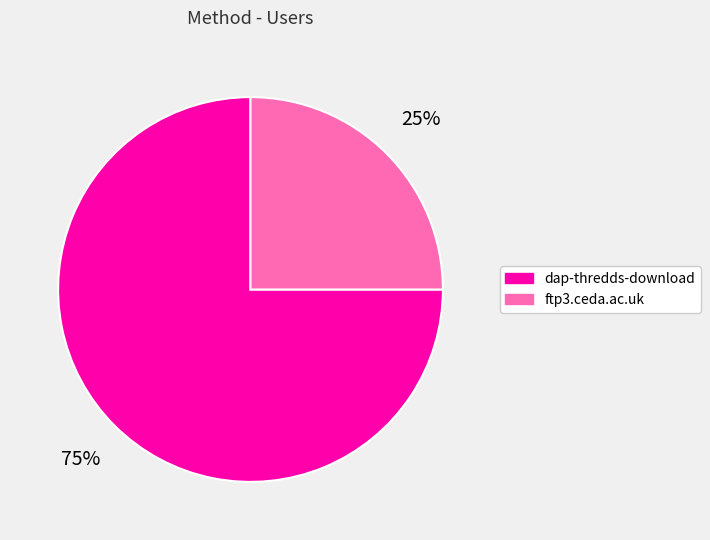

How many segments does this pie chart have?

2